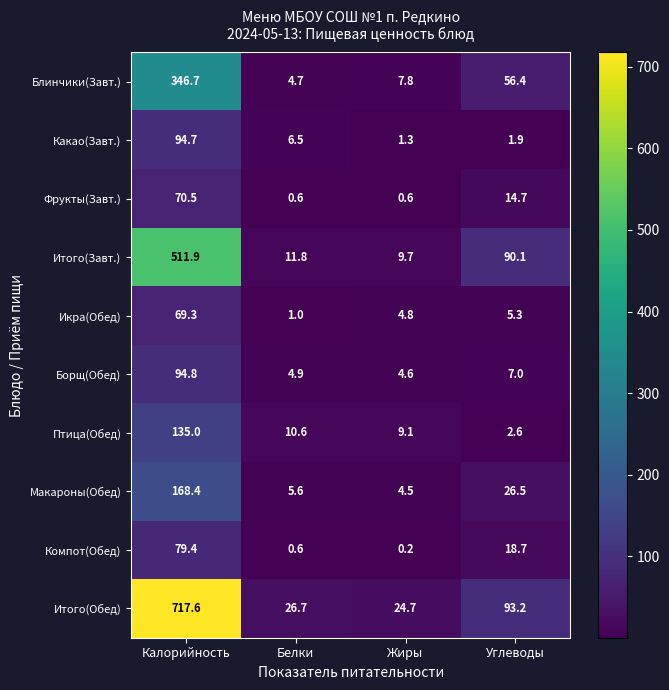

What is the approximate value of Итого(Обед) at Углеводы?

93.2